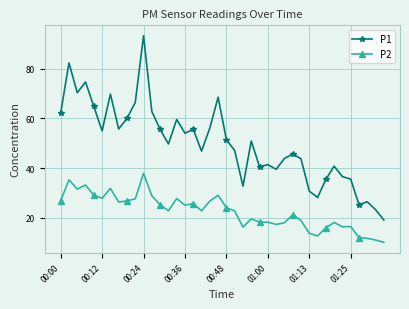

How many data points in P2 are above 22?

22